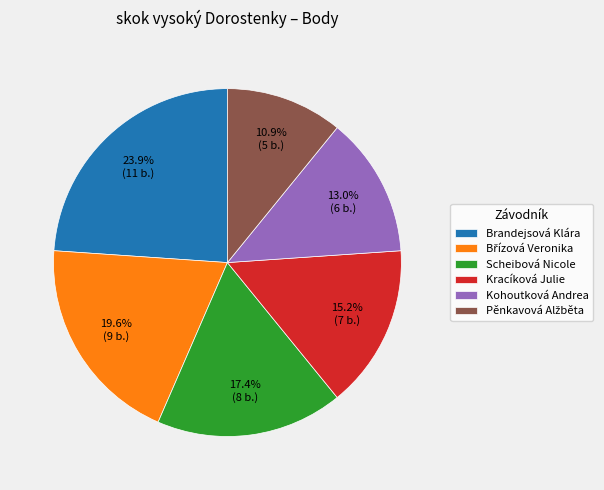

What is the largest slice in the pie chart?

Brandejsová Klára